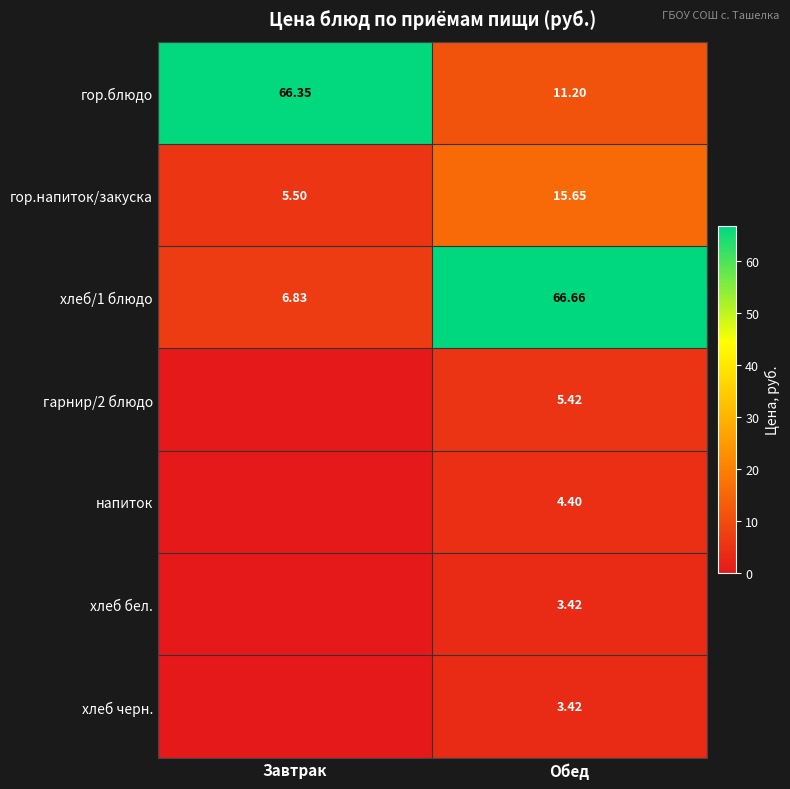

Which category has the highest value in the гор.блюдо series?

Завтрак